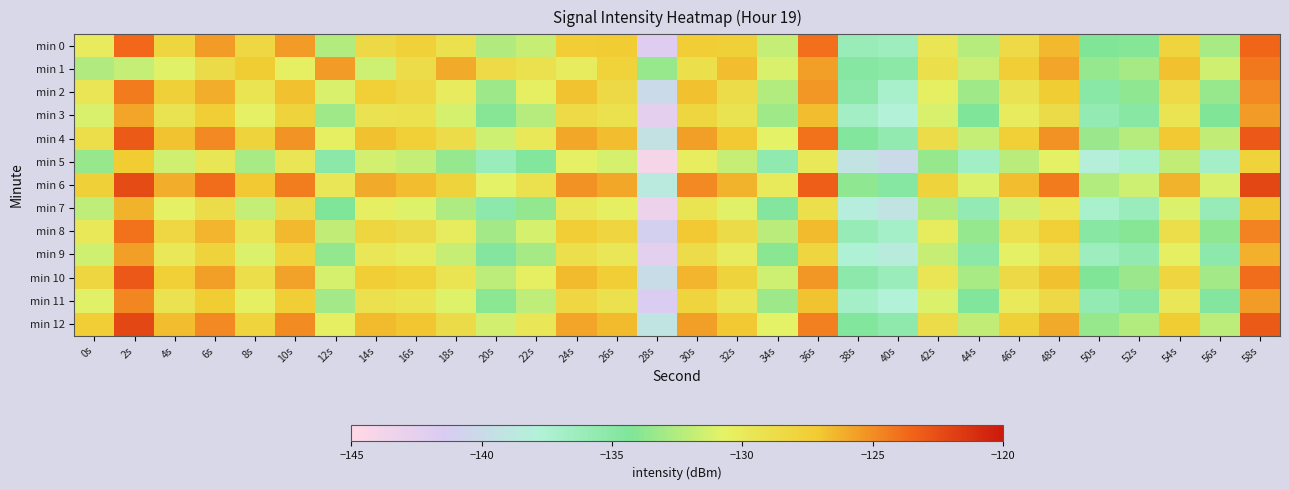

Which series has the largest total across all categories?

min 6